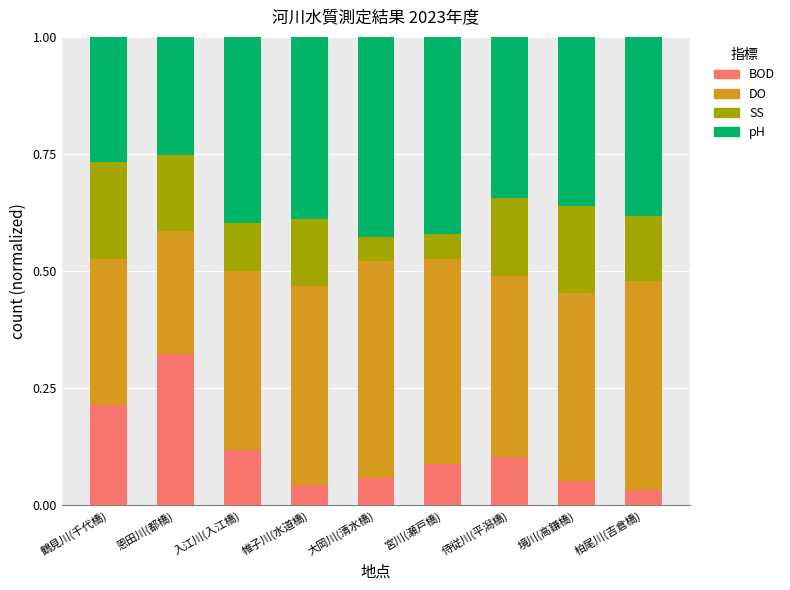

What is the total value across all series at 境川(高鎌橋)?

1.0